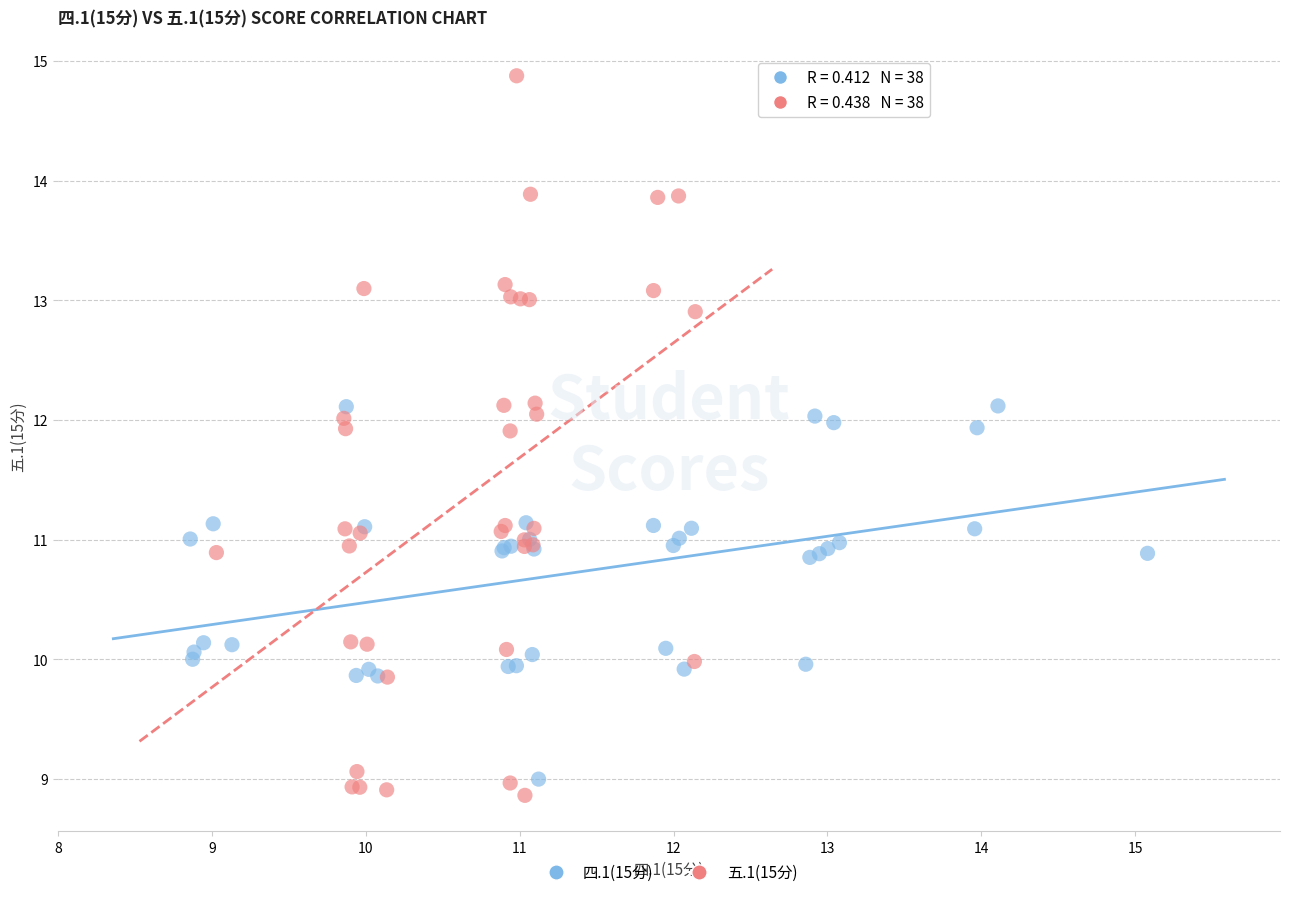

Which series reaches the maximum Y coordinate?

五.1(15分)